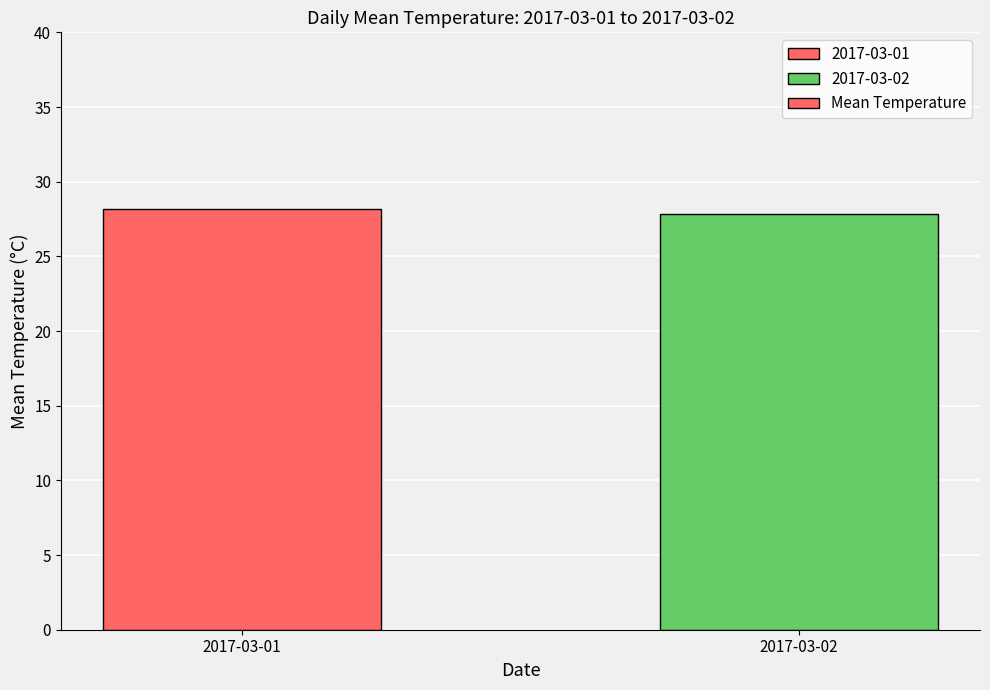

The value at 2017-03-01 is 28.1. True or false?

True